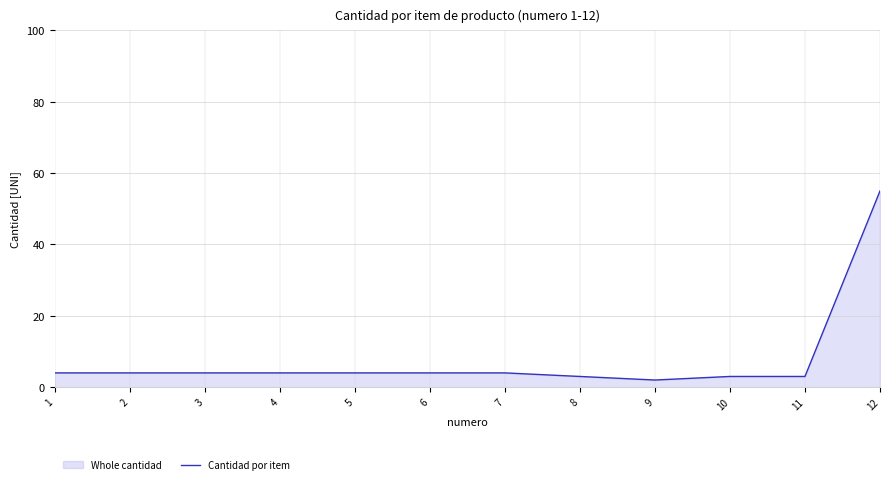

What is the difference between the values at 8 and 6?

1